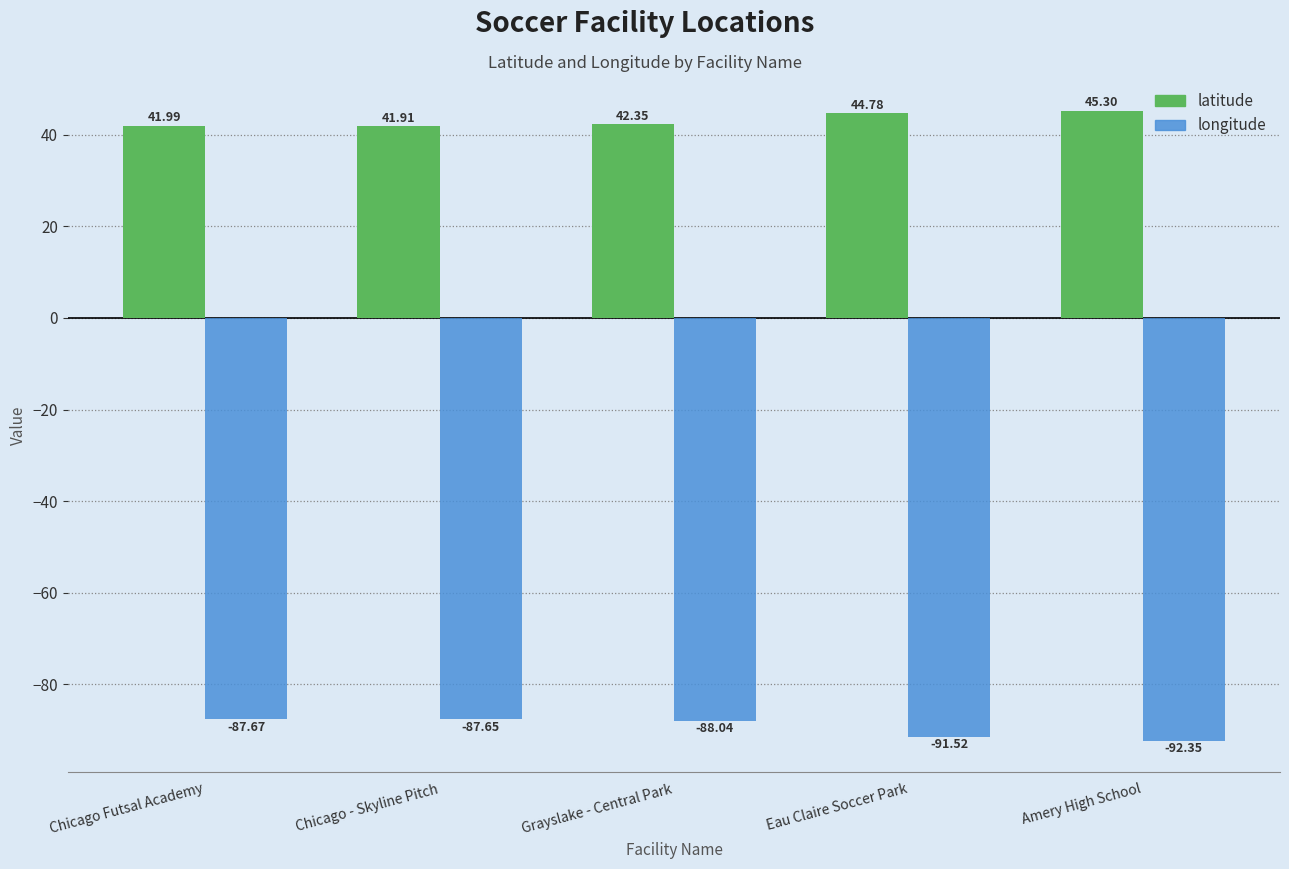

Rank the categories by longitude value from highest to lowest.

Chicago - Skyline Pitch, Chicago Futsal Academy, Grayslake - Central Park, Eau Claire Soccer Park, Amery High School